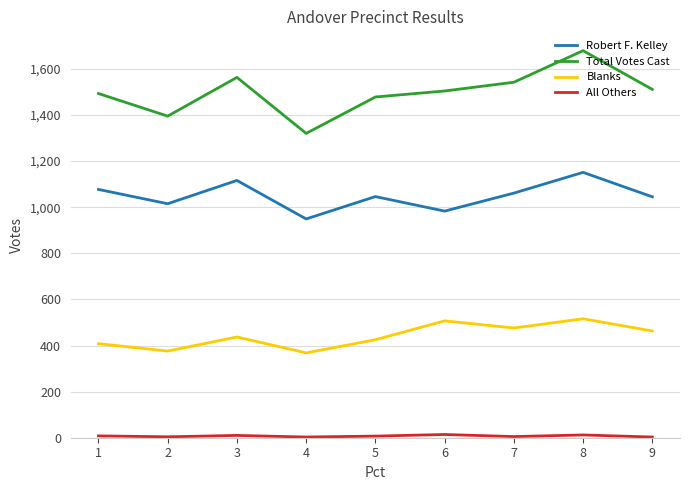

What is the difference between the maximum and minimum values in the Blanks series?

148